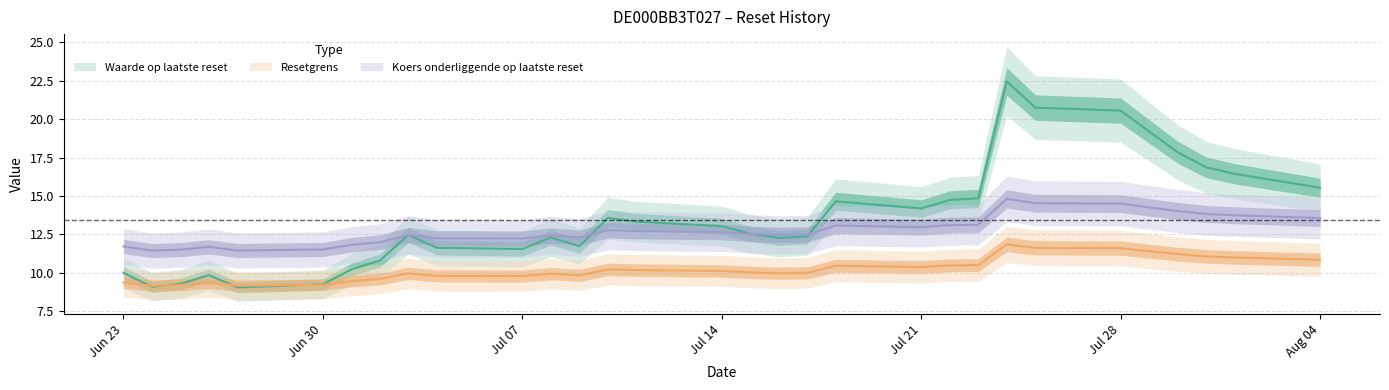

What is the smallest value displayed?

9.1